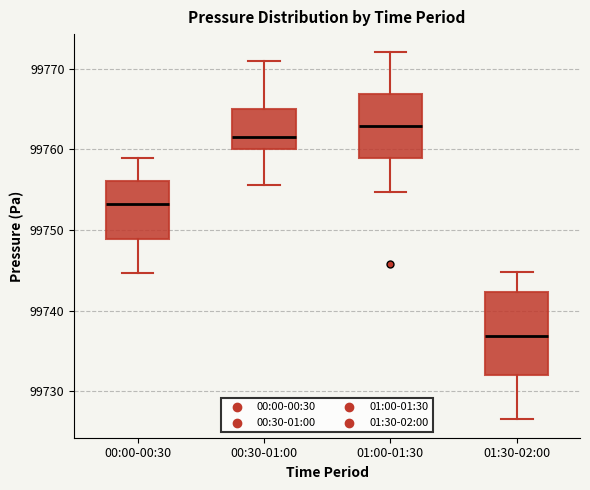

Reading left to right, transcribe this box plot: for each box, give where its median line is, the range the box spans, and where its two whiskers end, as read against the y-axis. The values are not printed on the chart, so give them approximately, as read against the axis.

00:00-00:30: median 99753, box 99749 to 99756, whiskers 99745 to 99759
00:30-01:00: median 99761, box 99760 to 99765, whiskers 99756 to 99771
01:00-01:30: median 99763, box 99759 to 99767, whiskers 99755 to 99772
01:30-02:00: median 99737, box 99732 to 99742, whiskers 99727 to 99745